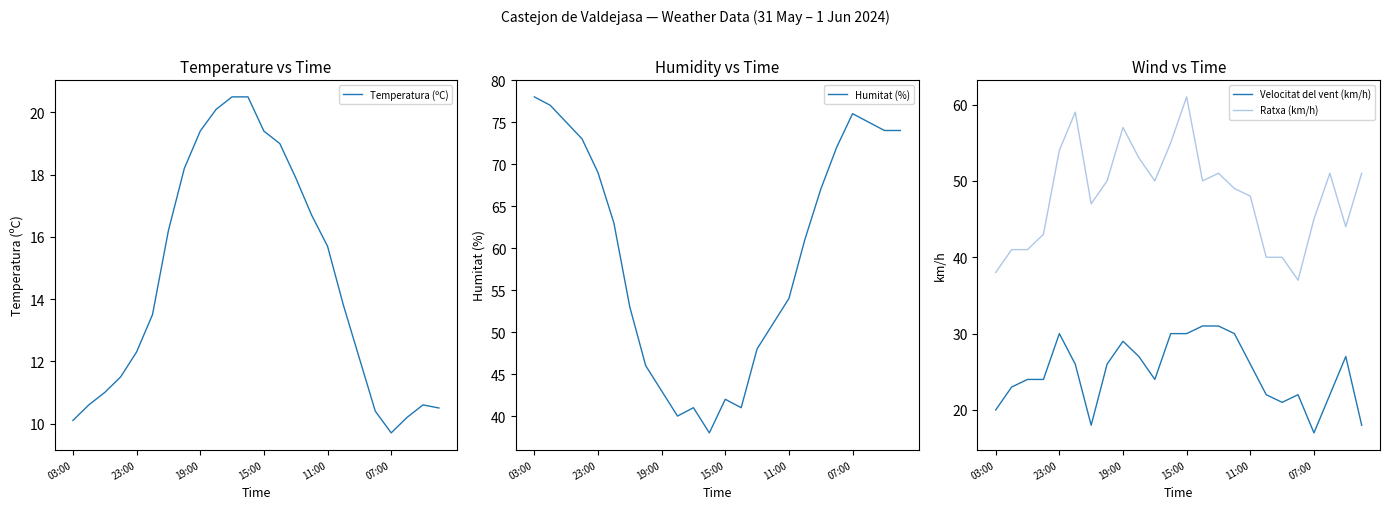

True or false: Velocitat del vent (km/h) and Ratxa (km/h) cross at least once.

False